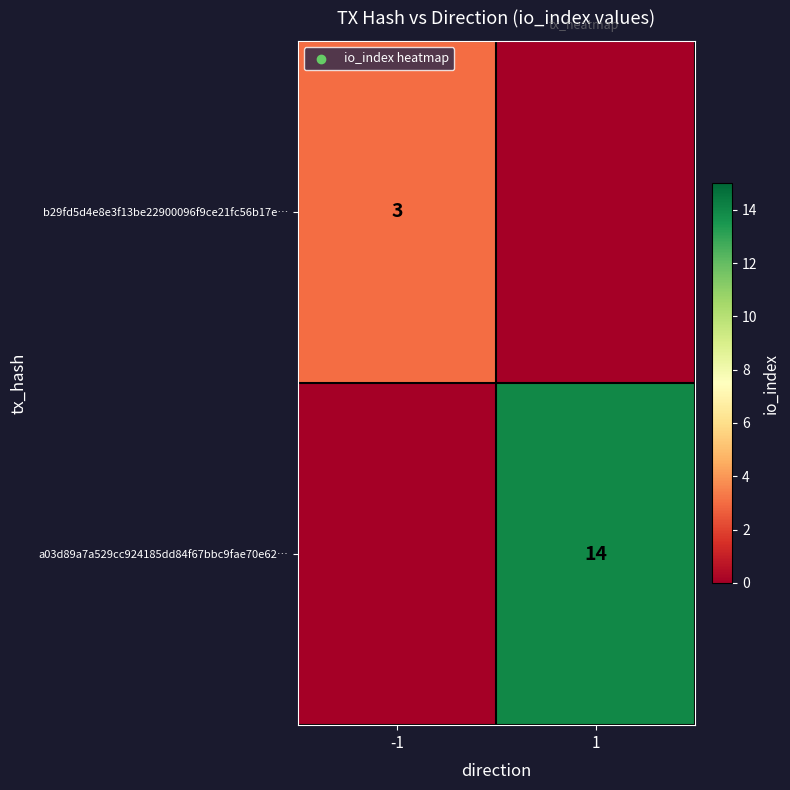

The value of a03d89a7a529cc924185dd84f67bbc9fae70e62… at 1 is 14. True or false?

True